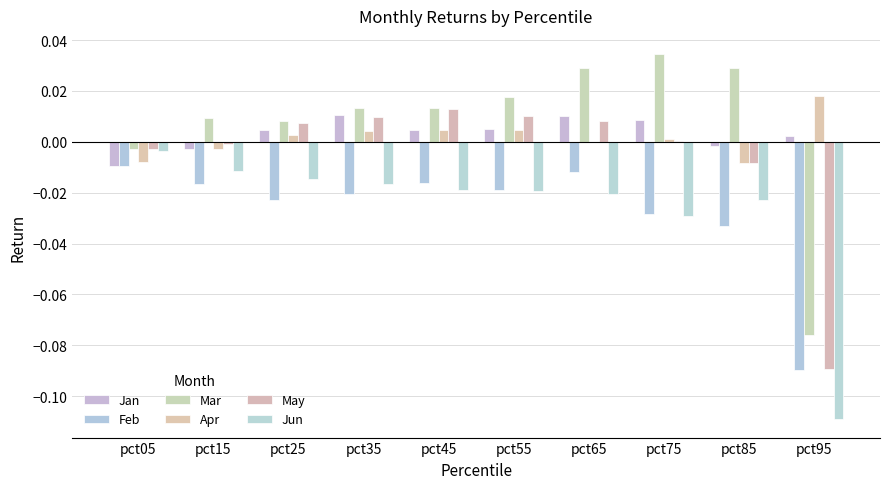

How many values in Jan are above zero?

7